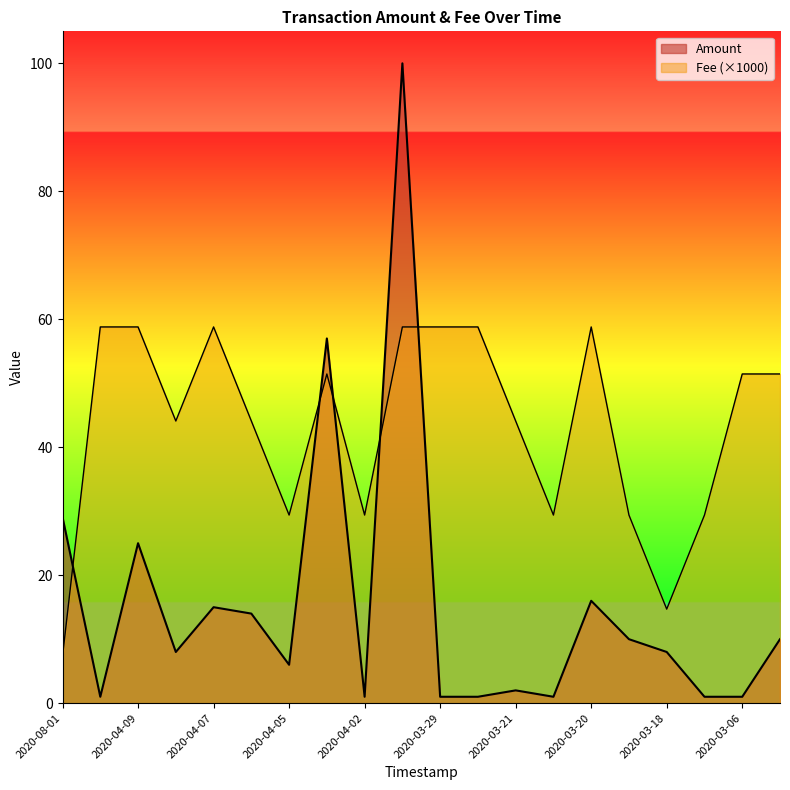

What is the difference between the maximum and minimum values in the Amount series?

99.0